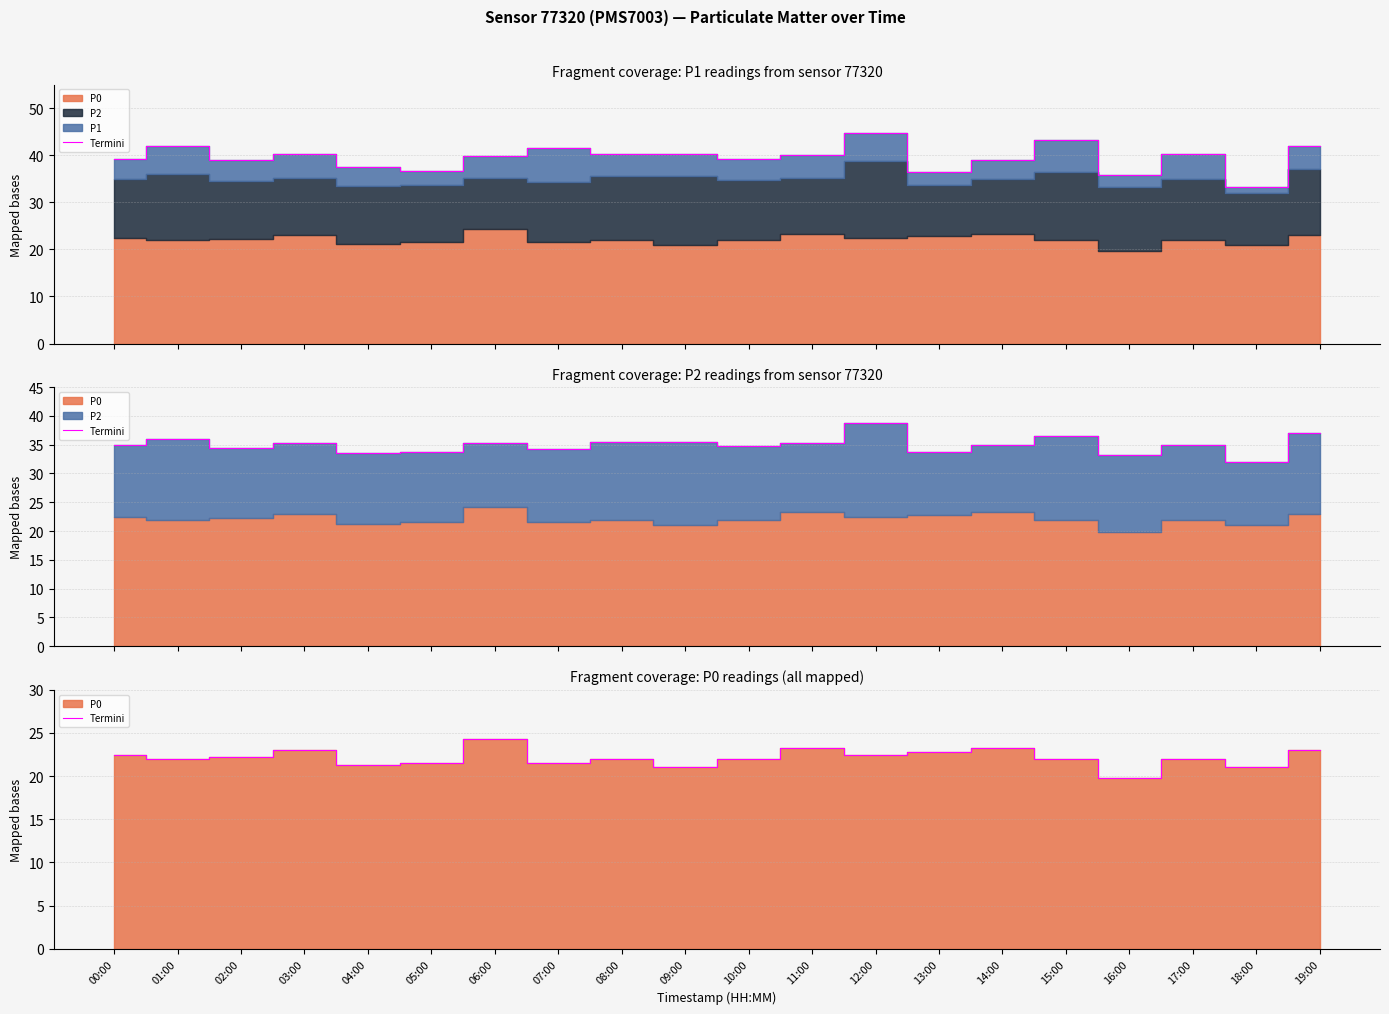

Reading right to left, what are all the values shown in this chart?

19:00=23.0	18:00=21.0	17:00=22.0	16:00=19.8	15:00=22.0	14:00=23.2	13:00=22.8	12:00=22.5	11:00=23.2	10:00=22.0	09:00=21.0	08:00=22.0	07:00=21.5	06:00=24.2	05:00=21.5	04:00=21.2	03:00=23.0	02:00=22.2	01:00=22.0	00:00=22.5